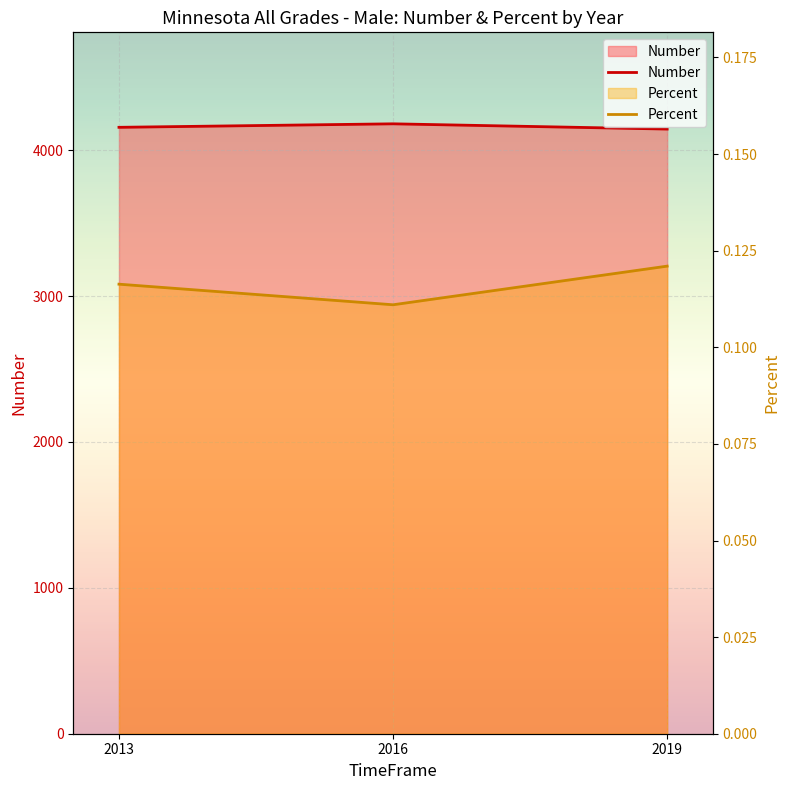

What is the value of the Number point at the 1st from the left?

4157.0